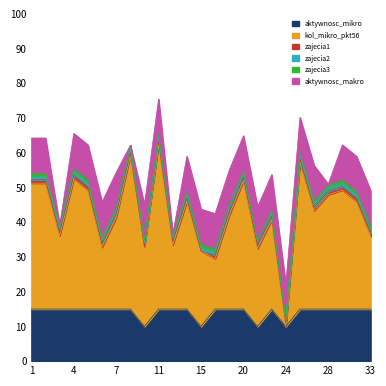

Reading right to left, transcribe all the data shown in this chart.

aktywnosc_mikro: 33=15.0	31=15.0	30=15.0	28=15.0	27=15.0	26=15.0	24=10.0	23=15.0	21=10.0	20=15.0	18=15.0	17=15.0	15=10.0	14=15.0	12=15.0	11=15.0	9=10.0	8=15.0	7=15.0	6=15.0	5=15.0	4=15.0	3=15.0	2=15.0	1=15.0
kol_mikro_pkt56: 33=21.1	31=31.0	30=34.3	28=33.0	27=28.3	26=42.2	24=0.0	23=25.7	21=22.4	20=36.9	18=27.0	17=14.5	15=21.8	14=31.0	12=18.4	11=47.5	9=23.1	8=44.2	7=26.4	6=17.8	5=34.3	4=37.6	3=21.1	2=36.2	1=36.2
zajecia1: 33=1.0	31=1.0	30=1.0	28=1.0	27=1.0	26=1.0	24=1.0	23=1.0	21=1.0	20=1.0	18=1.0	17=1.0	15=0.0	14=1.0	12=1.0	11=1.0	9=0.0	8=1.0	7=1.0	6=1.0	5=1.0	4=1.0	3=1.0	2=1.0	1=1.0
zajecia2: 33=1.0	31=1.0	30=1.0	28=1.0	27=1.0	26=1.0	24=1.0	23=1.0	21=1.0	20=1.0	18=1.0	17=1.0	15=1.0	14=1.0	12=1.0	11=1.0	9=1.0	8=1.0	7=1.0	6=1.0	5=1.0	4=1.0	3=1.0	2=1.0	1=1.0
zajecia3: 33=1.0	31=1.0	30=1.0	28=1.0	27=1.0	26=1.0	24=0.0	23=1.0	21=0.0	20=1.0	18=1.0	17=1.0	15=1.0	14=1.0	12=1.0	11=1.0	9=1.0	8=1.0	7=1.0	6=1.0	5=1.0	4=1.0	3=1.0	2=1.0	1=1.0
aktywnosc_makro: 33=10.0	31=10.0	30=10.0	28=0.0	27=10.0	26=10.0	24=10.0	23=10.0	21=10.0	20=10.0	18=10.0	17=10.0	15=10.0	14=10.0	12=0.0	11=10.0	9=10.0	8=0.0	7=10.0	6=10.0	5=10.0	4=10.0	3=0.0	2=10.0	1=10.0